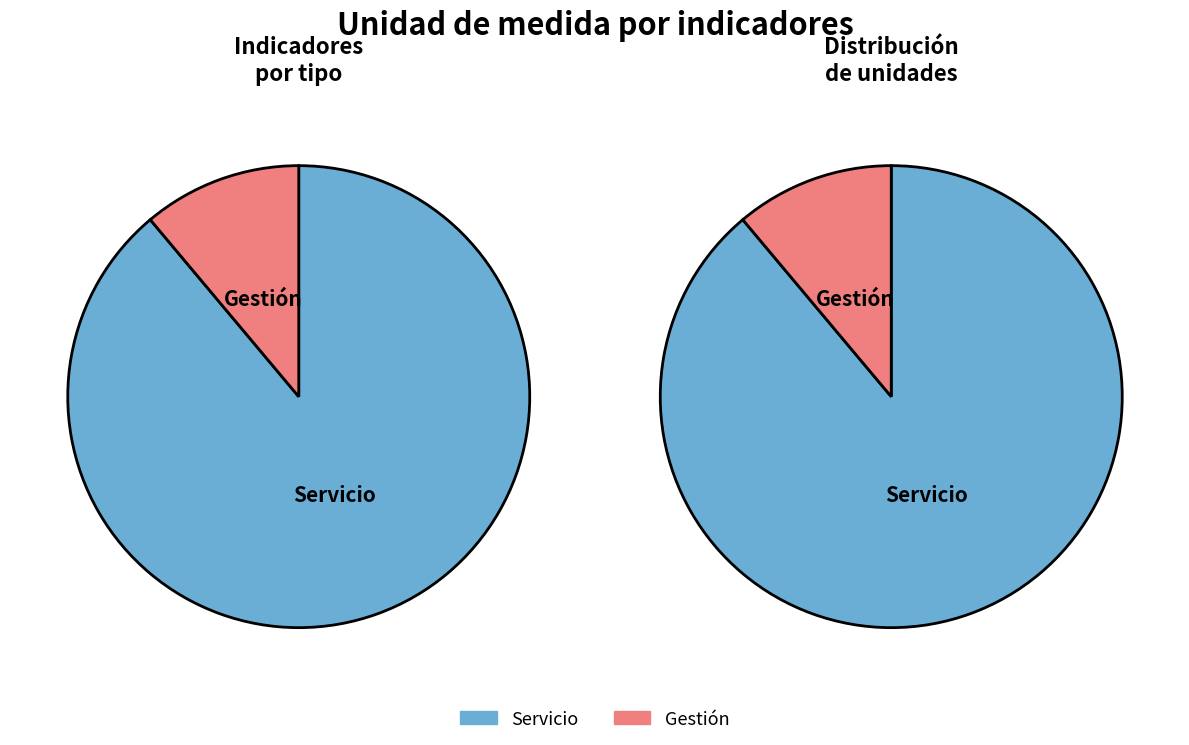

Rank the categories by value from highest to lowest.

Servicio, Gestión